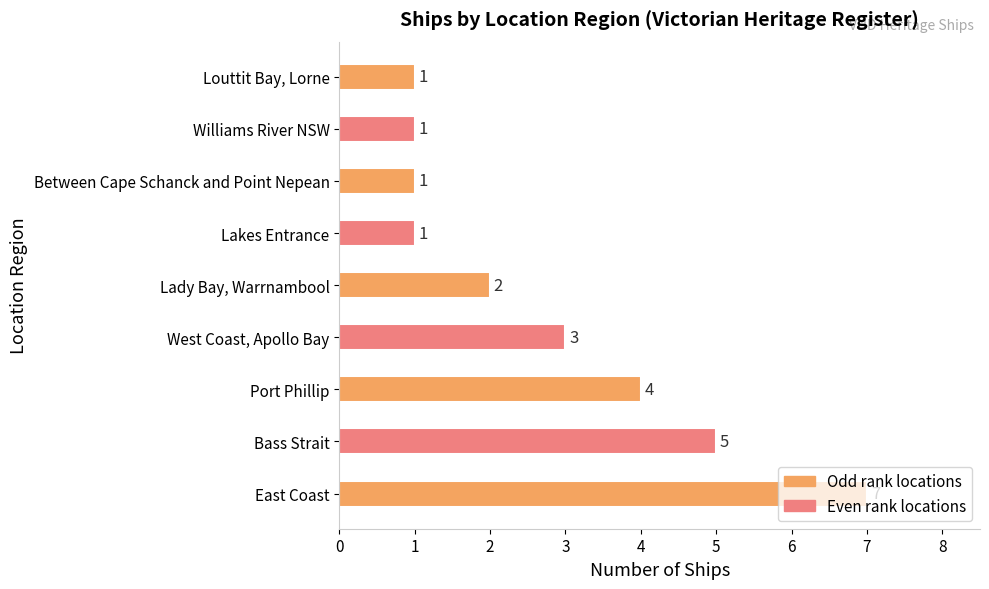

How many categories are shown in the chart?

9